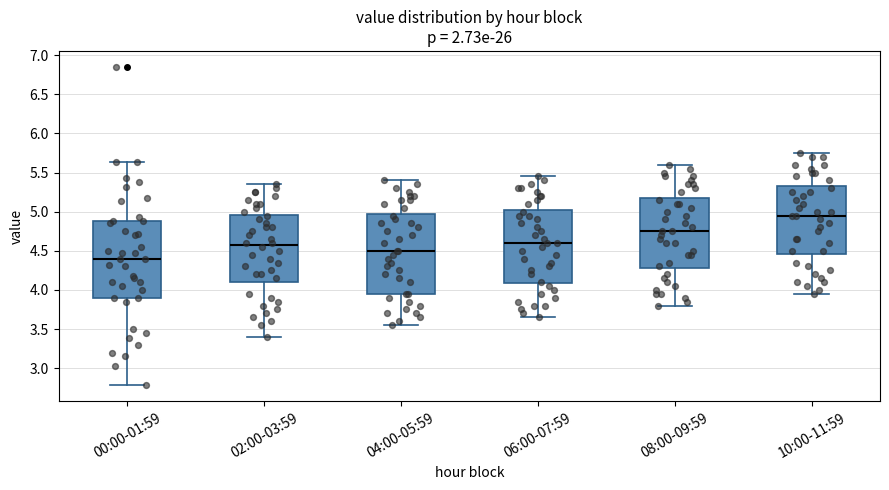

Reading left to right, transcribe this box plot: for each box, give where its median line is, the range the box spans, and where its two whiskers end, as read against the y-axis. The values are not printed on the chart, so give them approximately, as read against the axis.

00:00-01:59: median 4.40, box 3.90 to 4.90, whiskers 2.80 to 5.65
02:00-03:59: median 4.60, box 4.10 to 4.95, whiskers 3.40 to 5.35
04:00-05:59: median 4.50, box 3.95 to 5.00, whiskers 3.55 to 5.40
06:00-07:59: median 4.60, box 4.10 to 5.05, whiskers 3.65 to 5.45
08:00-09:59: median 4.75, box 4.30 to 5.20, whiskers 3.80 to 5.60
10:00-11:59: median 4.95, box 4.45 to 5.35, whiskers 3.95 to 5.75